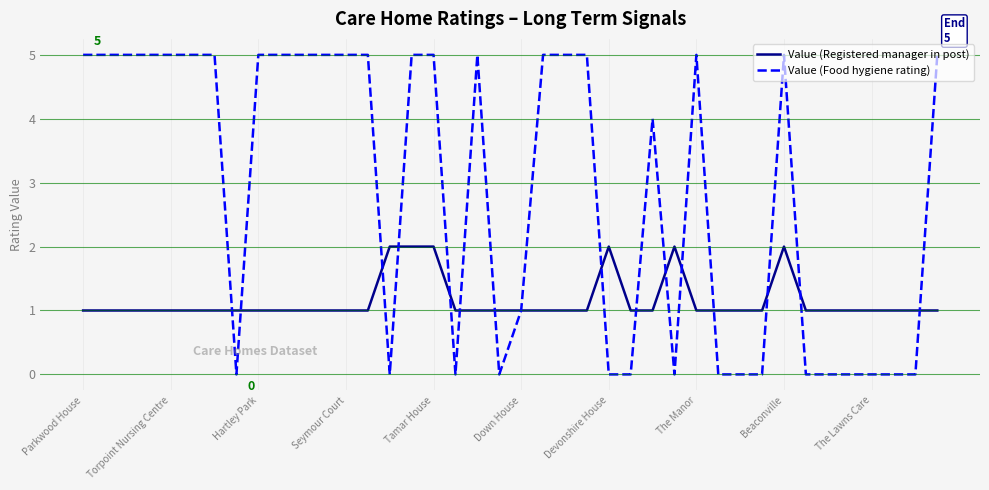

What is the maximum value shown in the chart?

5